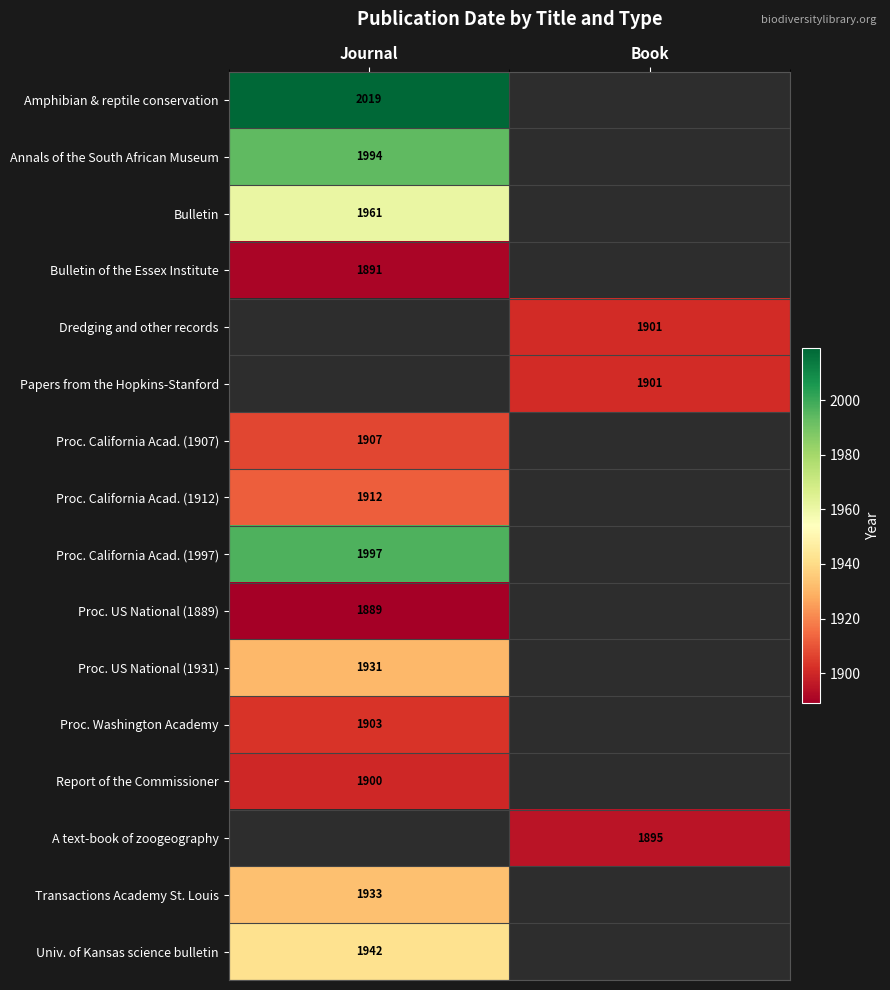

The Proc. US National (1931) series shows 1931 at Journal. True or false?

True